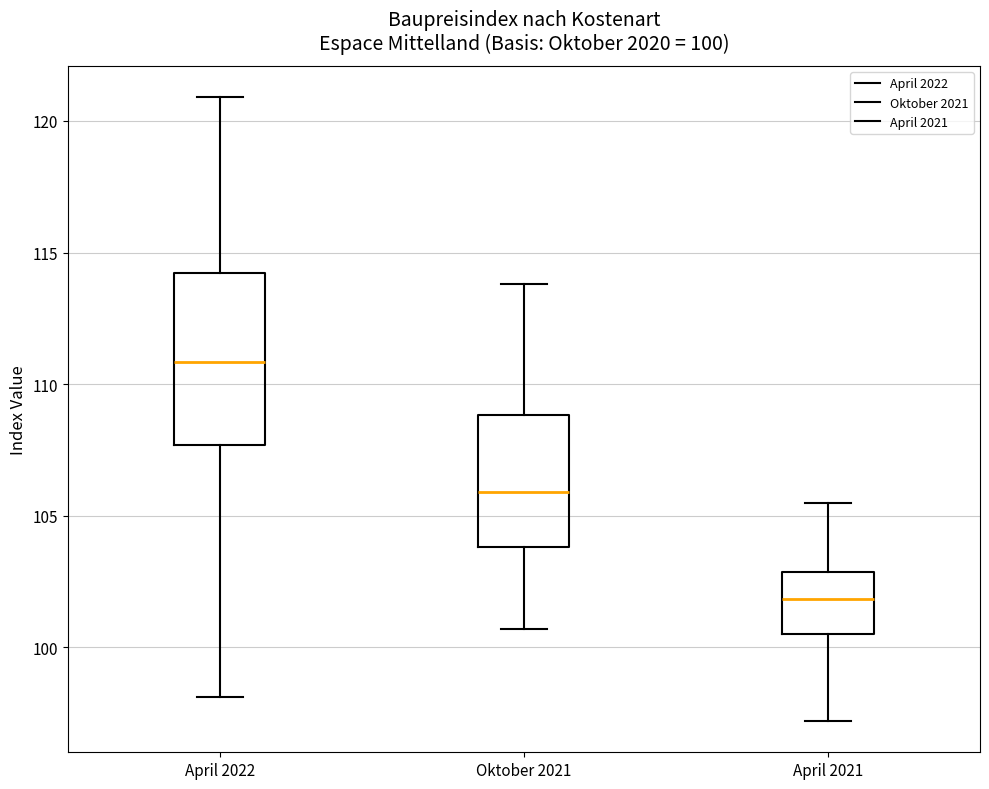

Which box is the tallest, from its lower edge to its upper edge?

April 2022